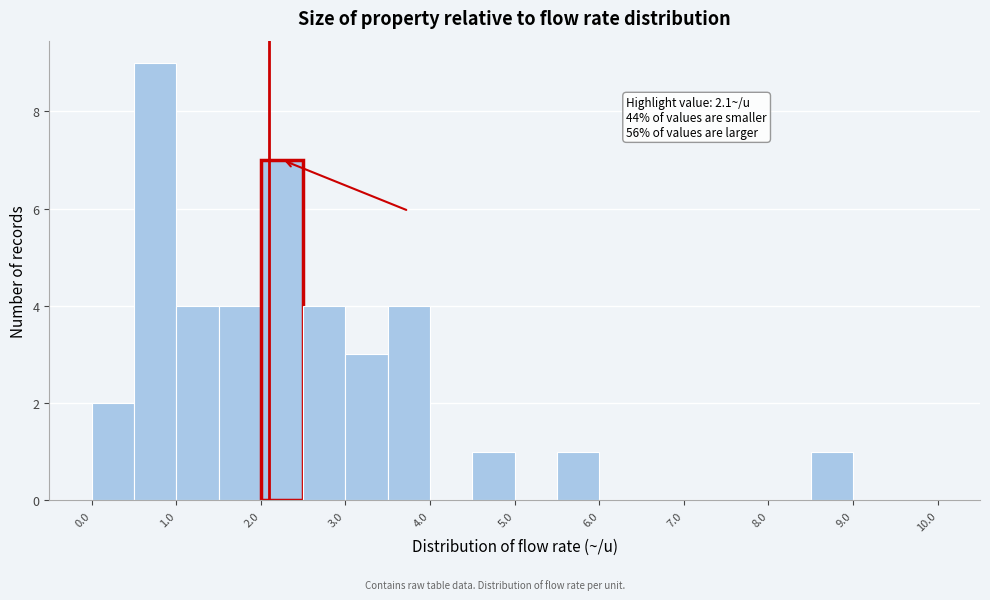

Which range on the x-axis has the tallest bar?

0.5 to 1.0